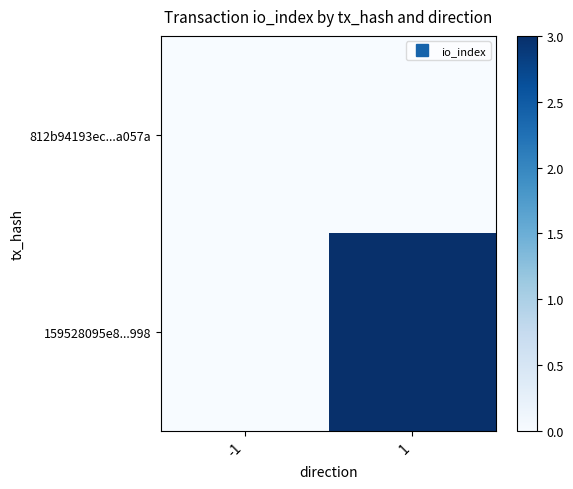

What is the spread (max minus min) of values at 1?

3